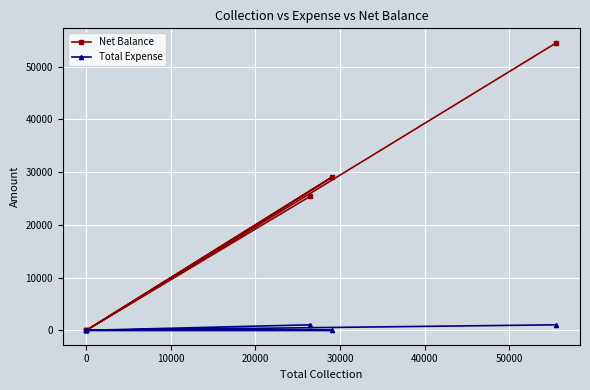

Reading right to left, what are all the values shown in this chart?

Net Balance: 54550	0	29100	0	0	25450
Total Expense: 1050	0	0	0	0	1050